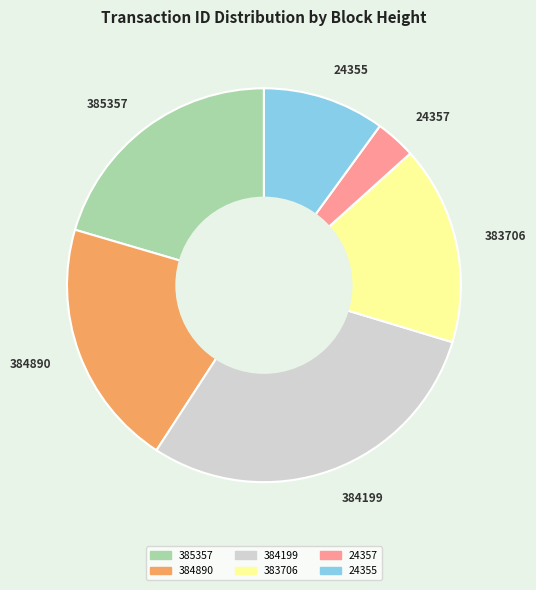

Is it true that 383706 is 16% of the pie?

True